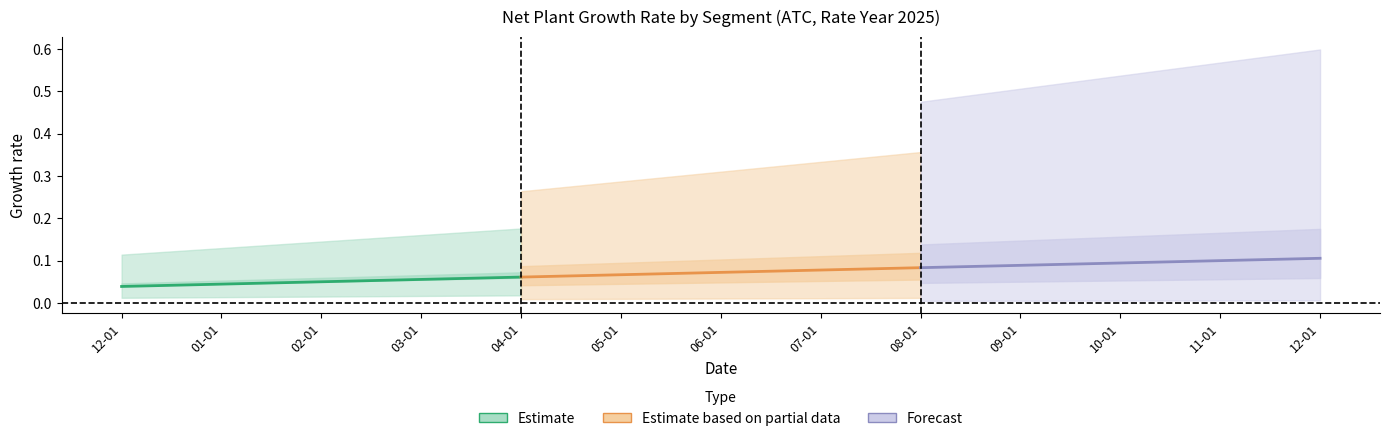

Rank the series by their maximum value, from lowest to highest.

Estimate, Estimate based on partial data, Forecast